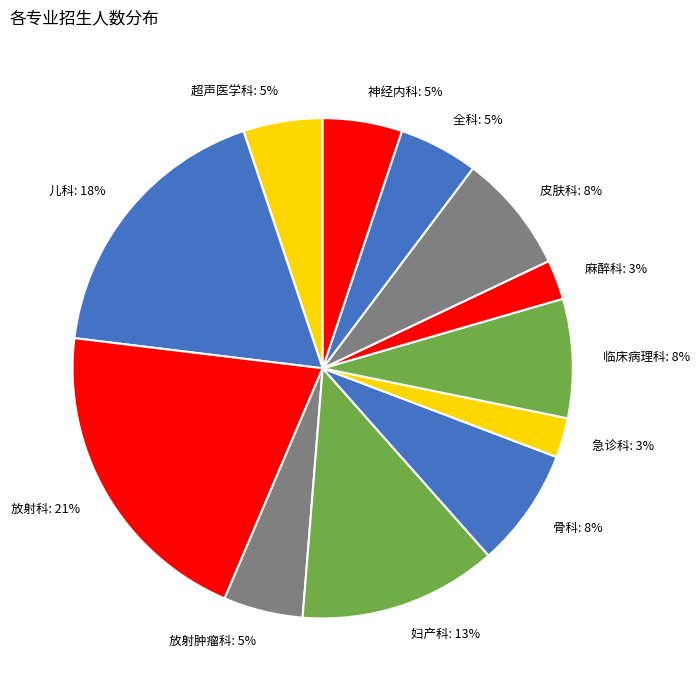

To the nearest percent, what percentage of the pie is 临床病理科: 8%?

8%